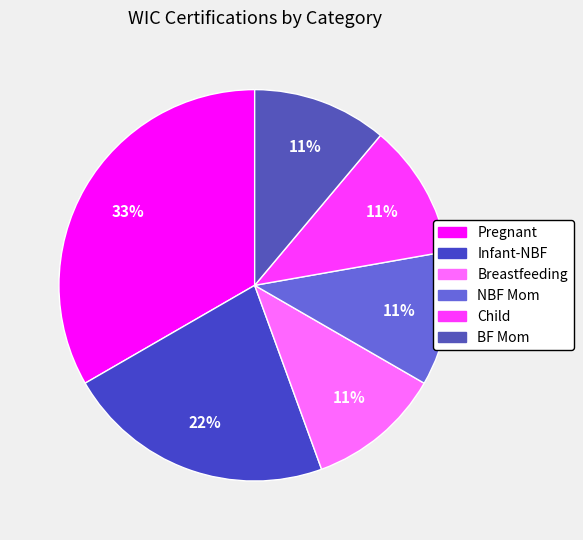

True or false: Infant-NBF accounts for 36% of the total.

False